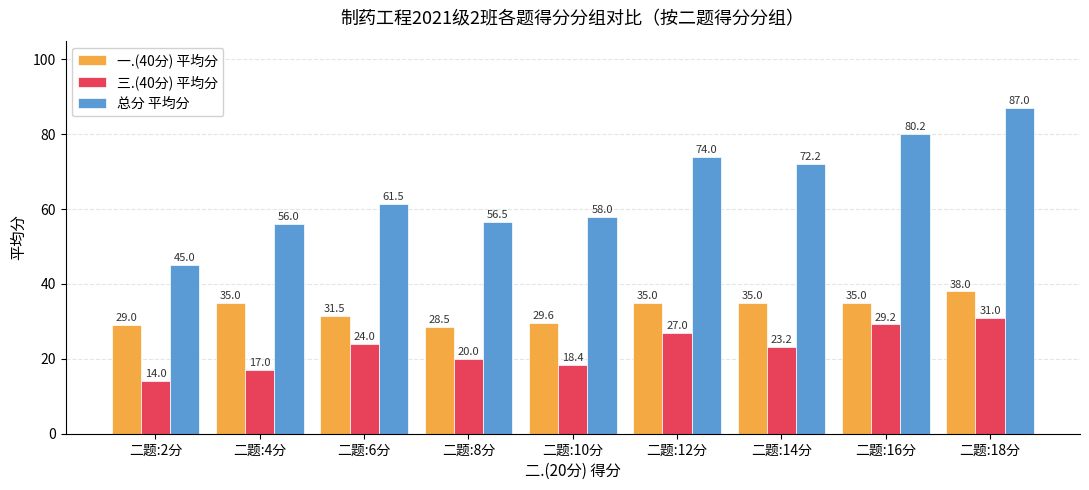

At how many categories does at least one series exceed 47?

8